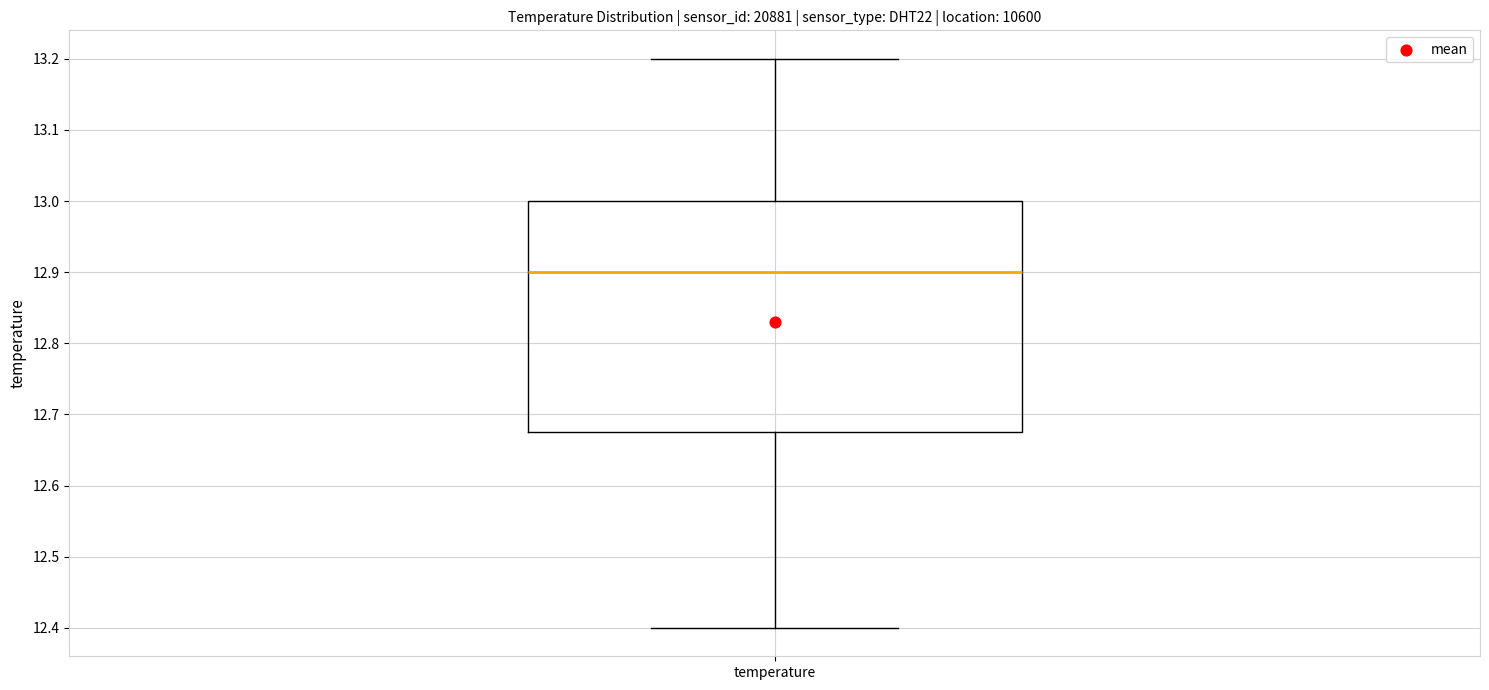

Read this box plot against the y-axis: the position of the median line, the range covered by the box, and the ends of both whiskers. The values are not printed on the chart, so give them approximately, as read against the axis.

median 12.90, box 12.68 to 13.00, whiskers 12.40 to 13.20